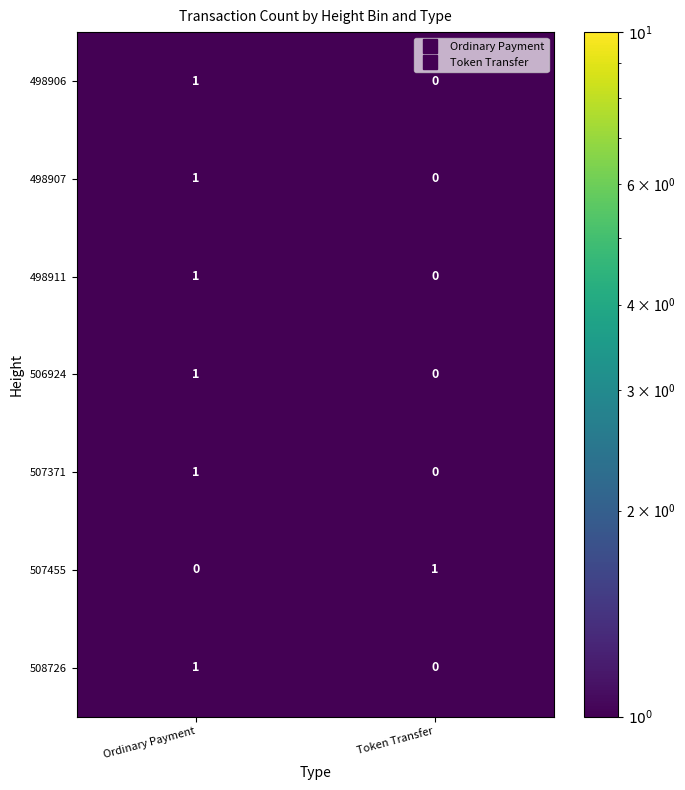

At which label does 507371 reach its peak?

Ordinary Payment